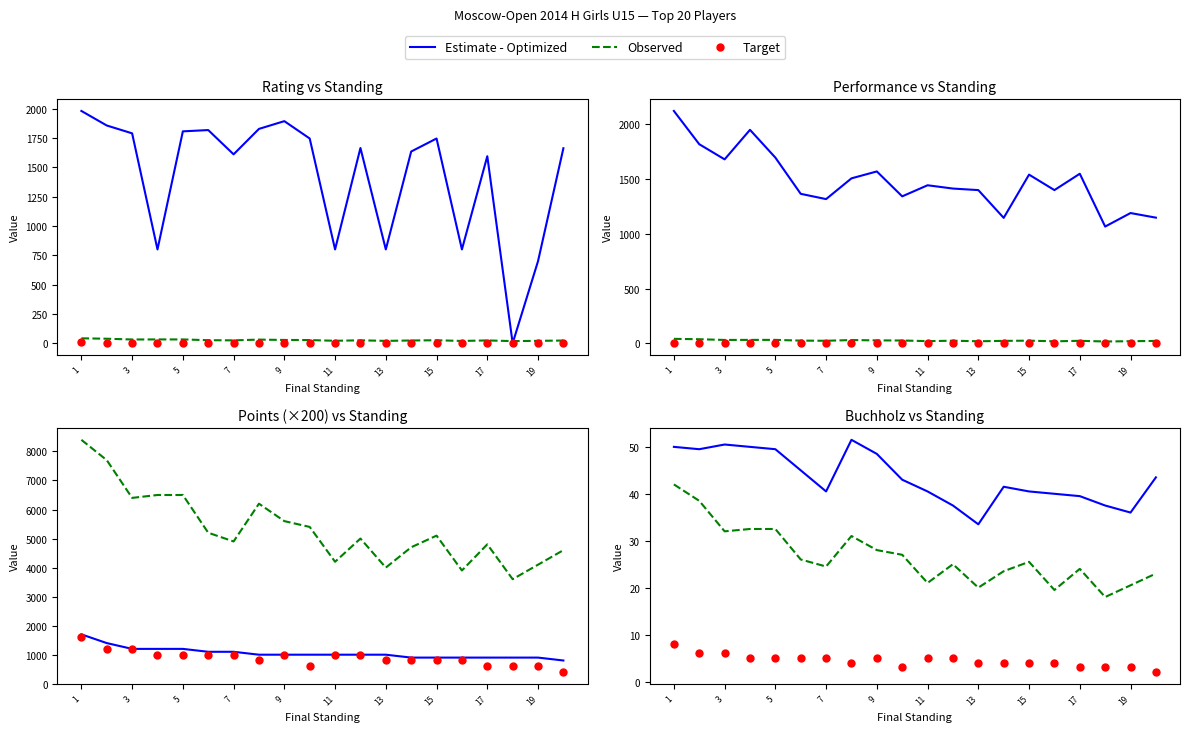

At which category is the sum across all series the highest?

1